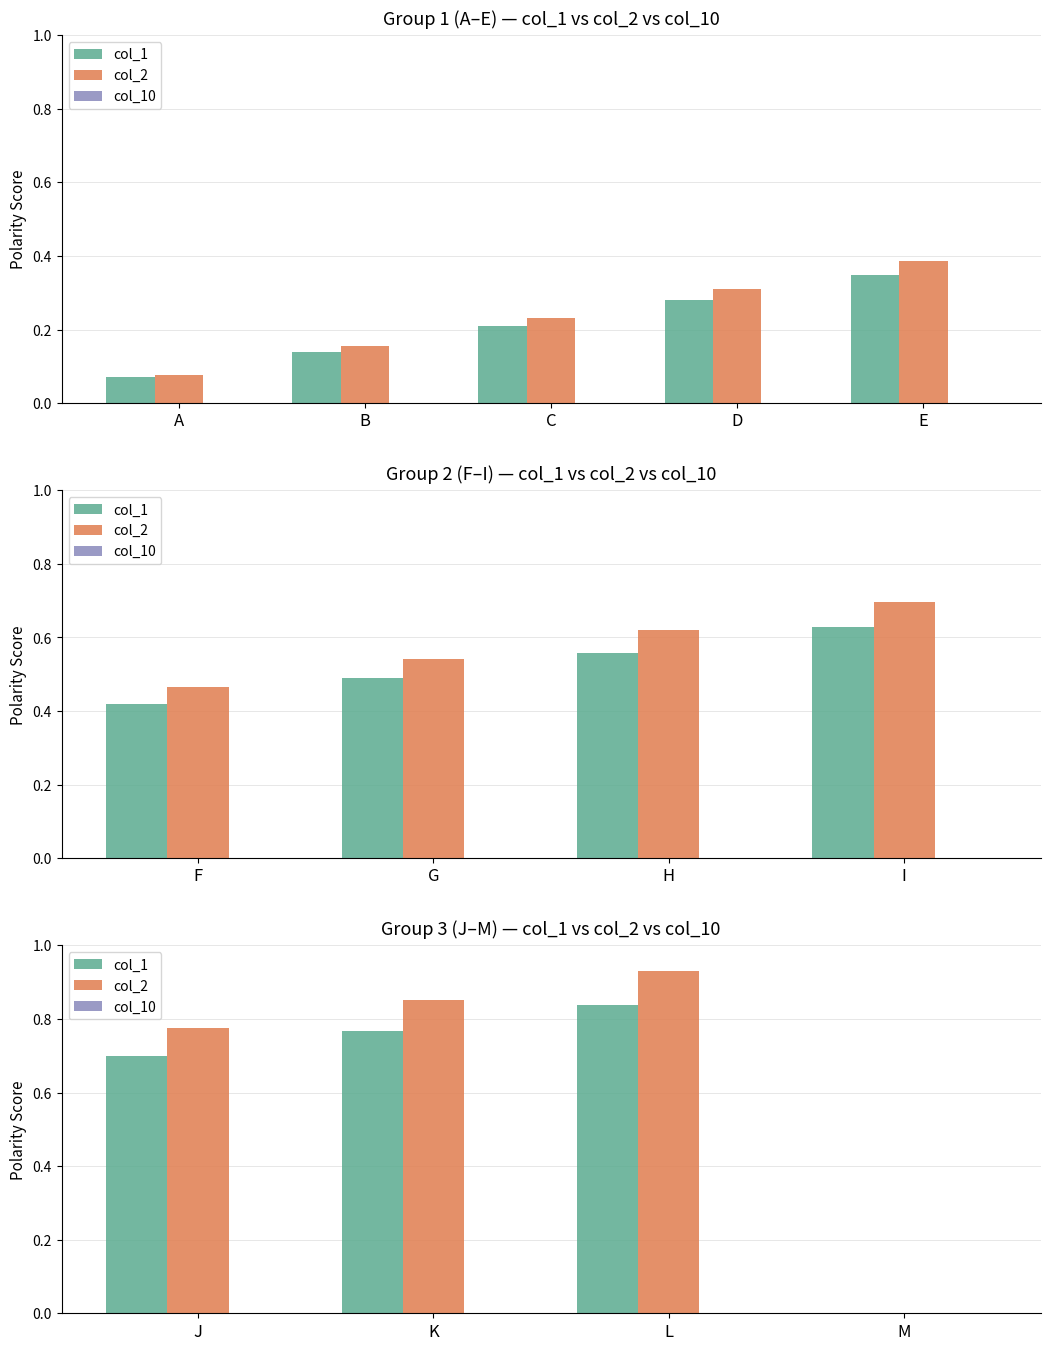

How many series are shown in this chart?

3